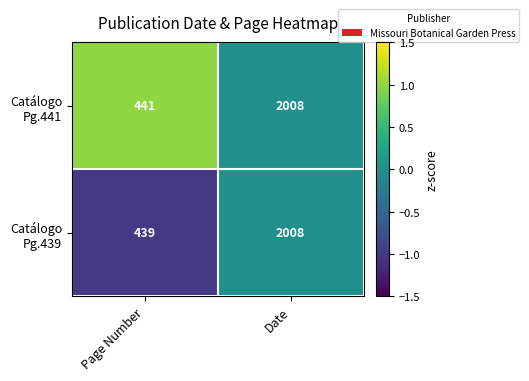

At which category does the chart reach its peak across all series?

Date